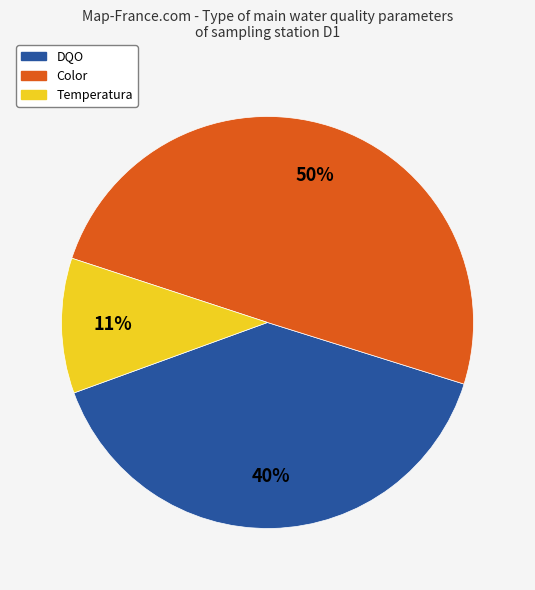

To the nearest percent, what is the average slice percentage?

33%